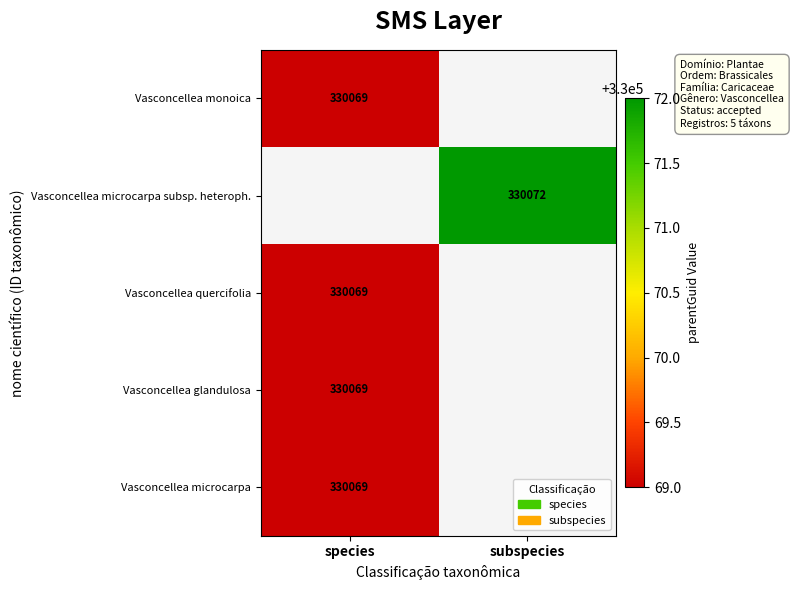

Is it true that Vasconcellea monoica equals 434217 at species?

False